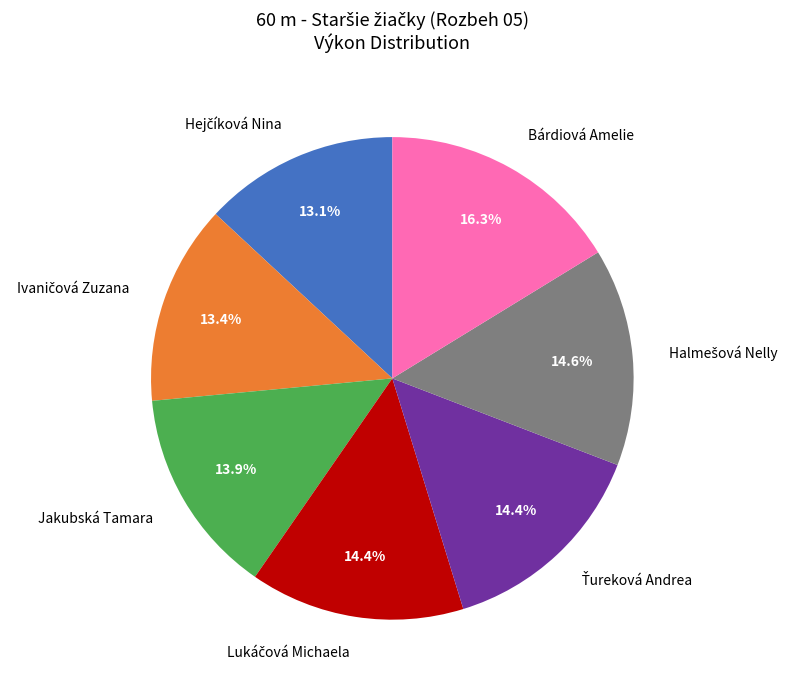

To the nearest percent, what is the average slice percentage?

14%